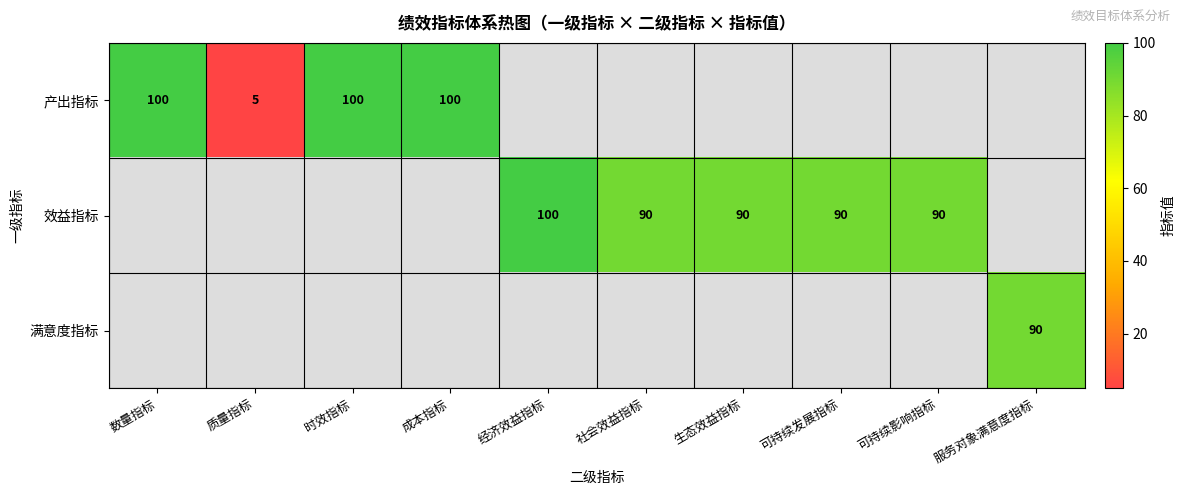

The 产出指标 series shows 100 at 时效指标. True or false?

True